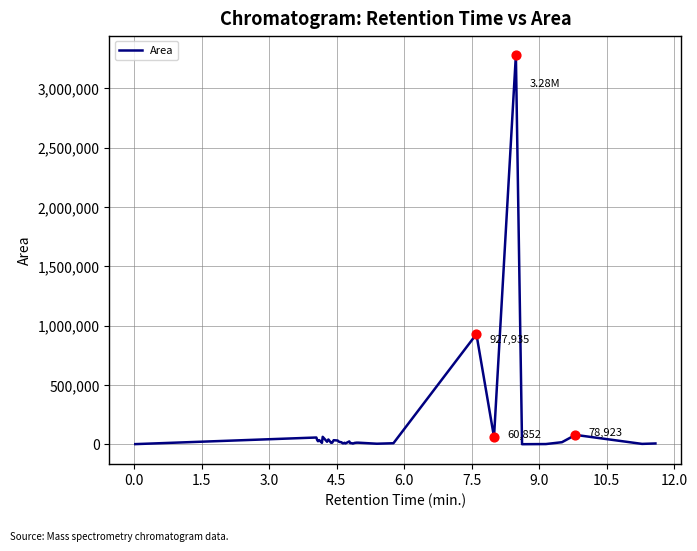

How many lines are shown in the chart?

1